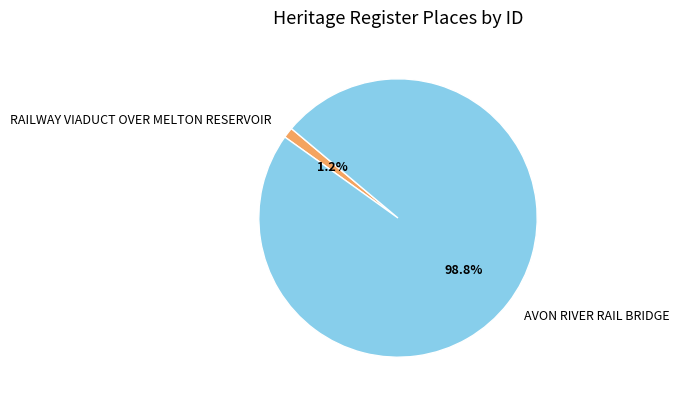

Rank the categories by value from lowest to highest.

RAILWAY VIADUCT OVER MELTON RESERVOIR, AVON RIVER RAIL BRIDGE